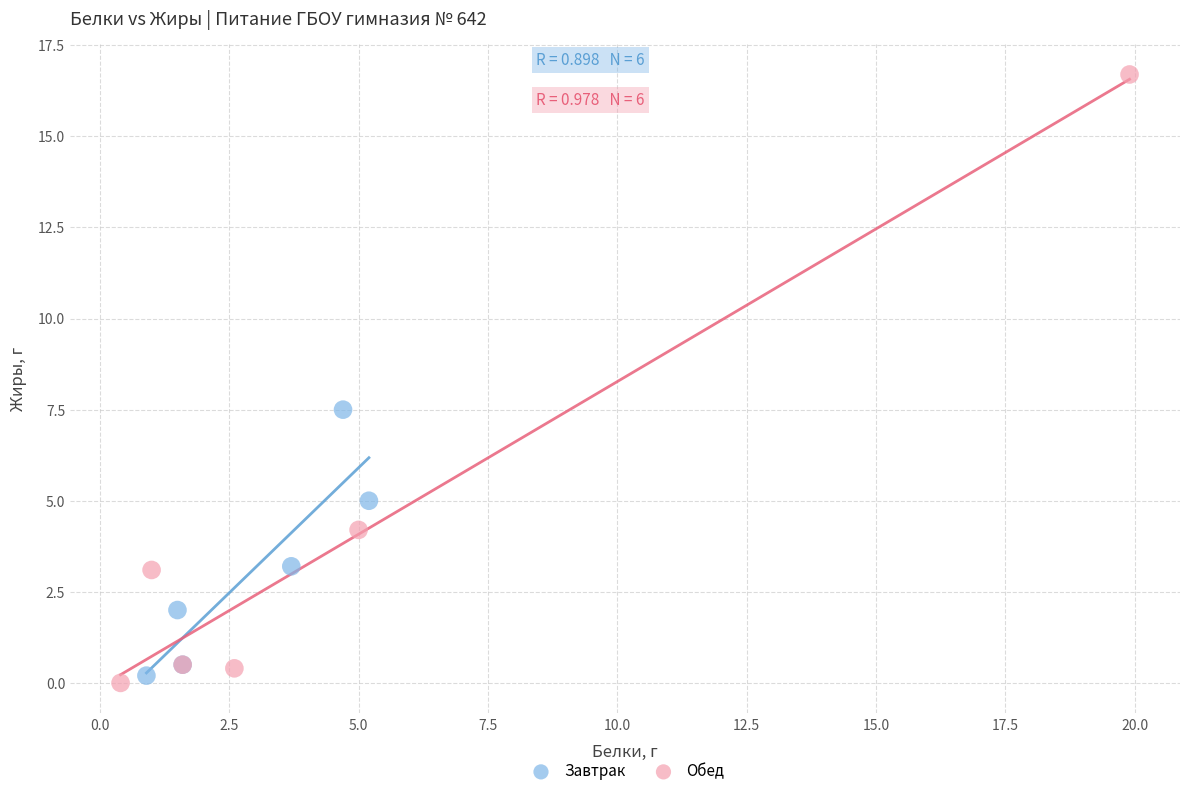

Which series has the widest spread of Y values?

Обед